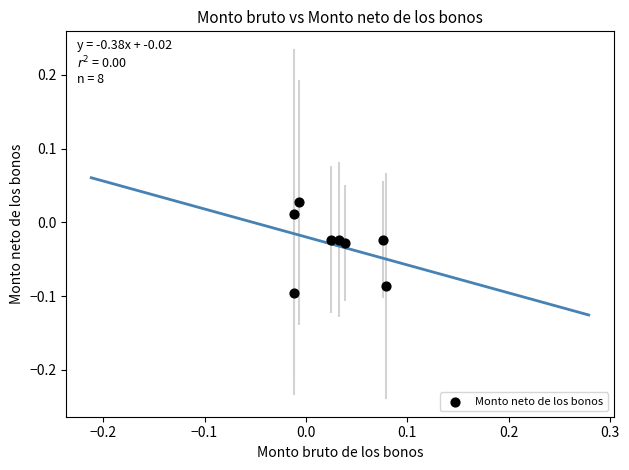

Count the number of points in this scatter plot.

8